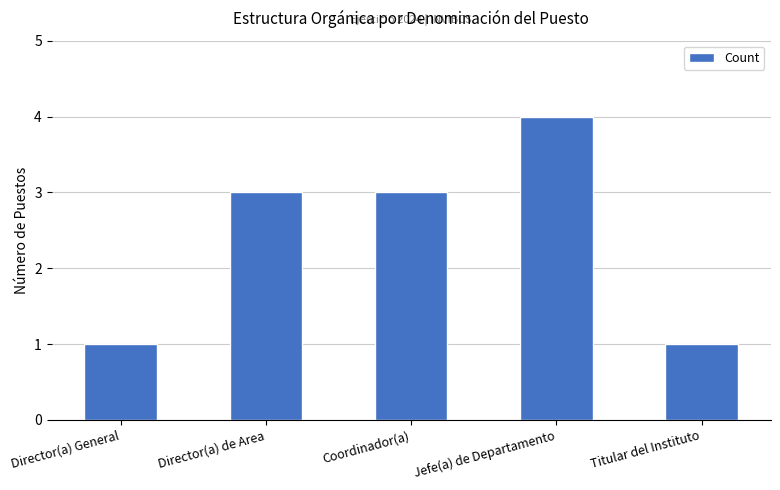

Reading left to right, what are all the values shown in this chart?

Director(a) General=1	Director(a) de Area=3	Coordinador(a)=3	Jefe(a) de Departamento=4	Titular del Instituto=1